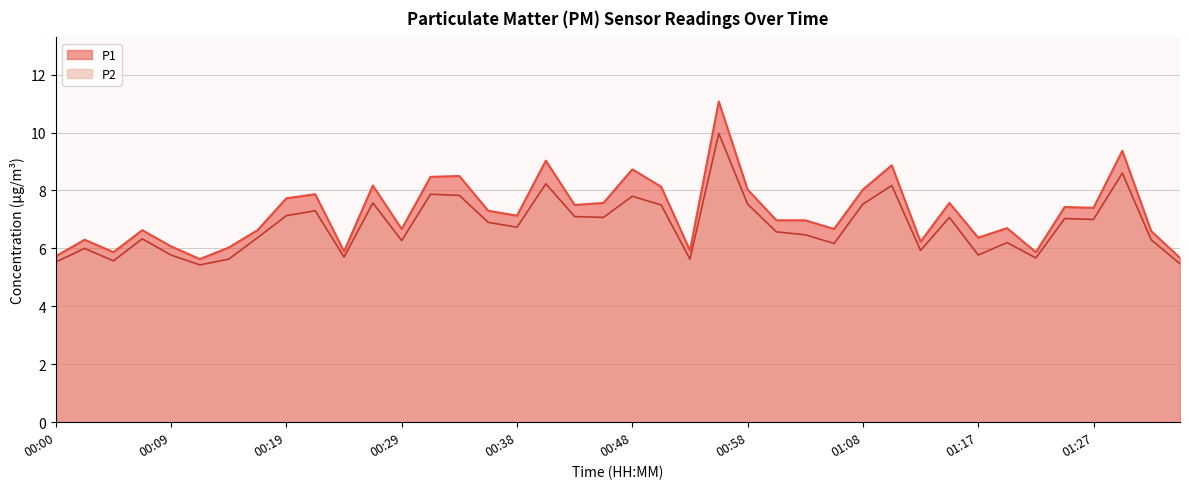

What are all the series names shown in the legend?

P1, P2